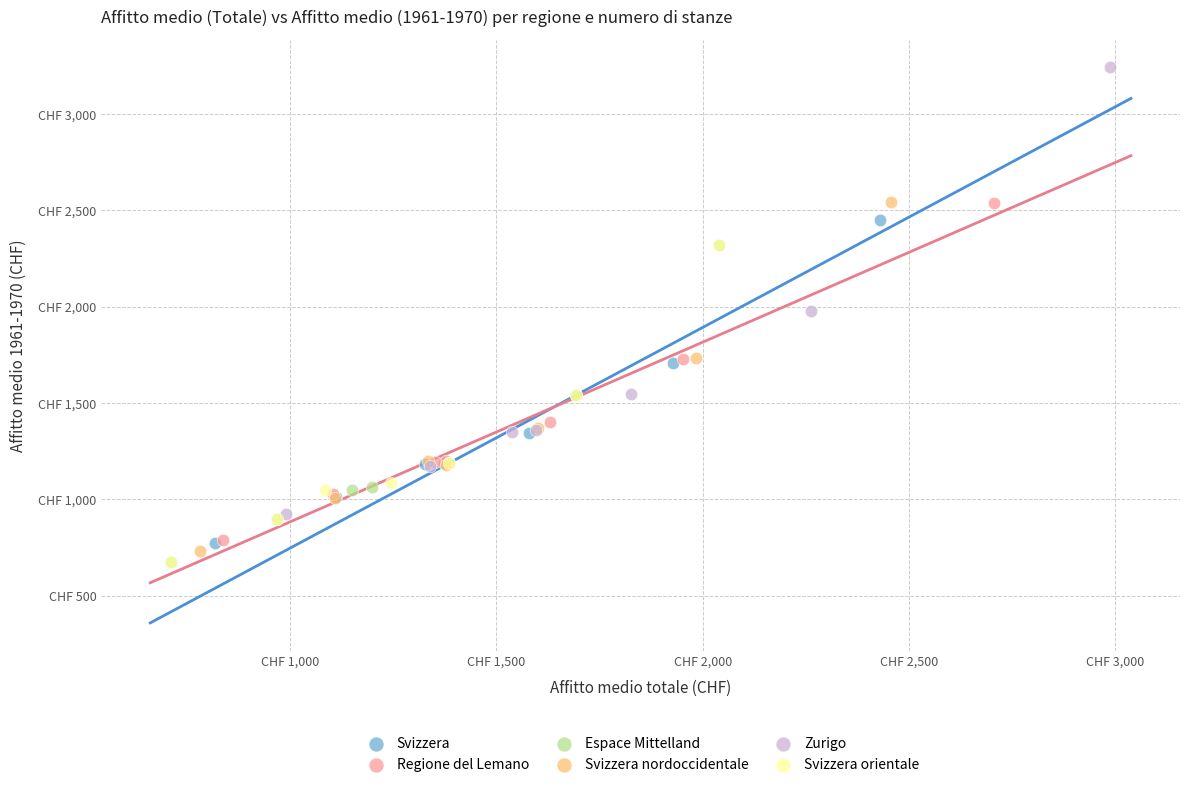

What are all the series names shown in the legend?

Svizzera, Regione del Lemano, Espace Mittelland, Svizzera nordoccidentale, Zurigo, Svizzera orientale